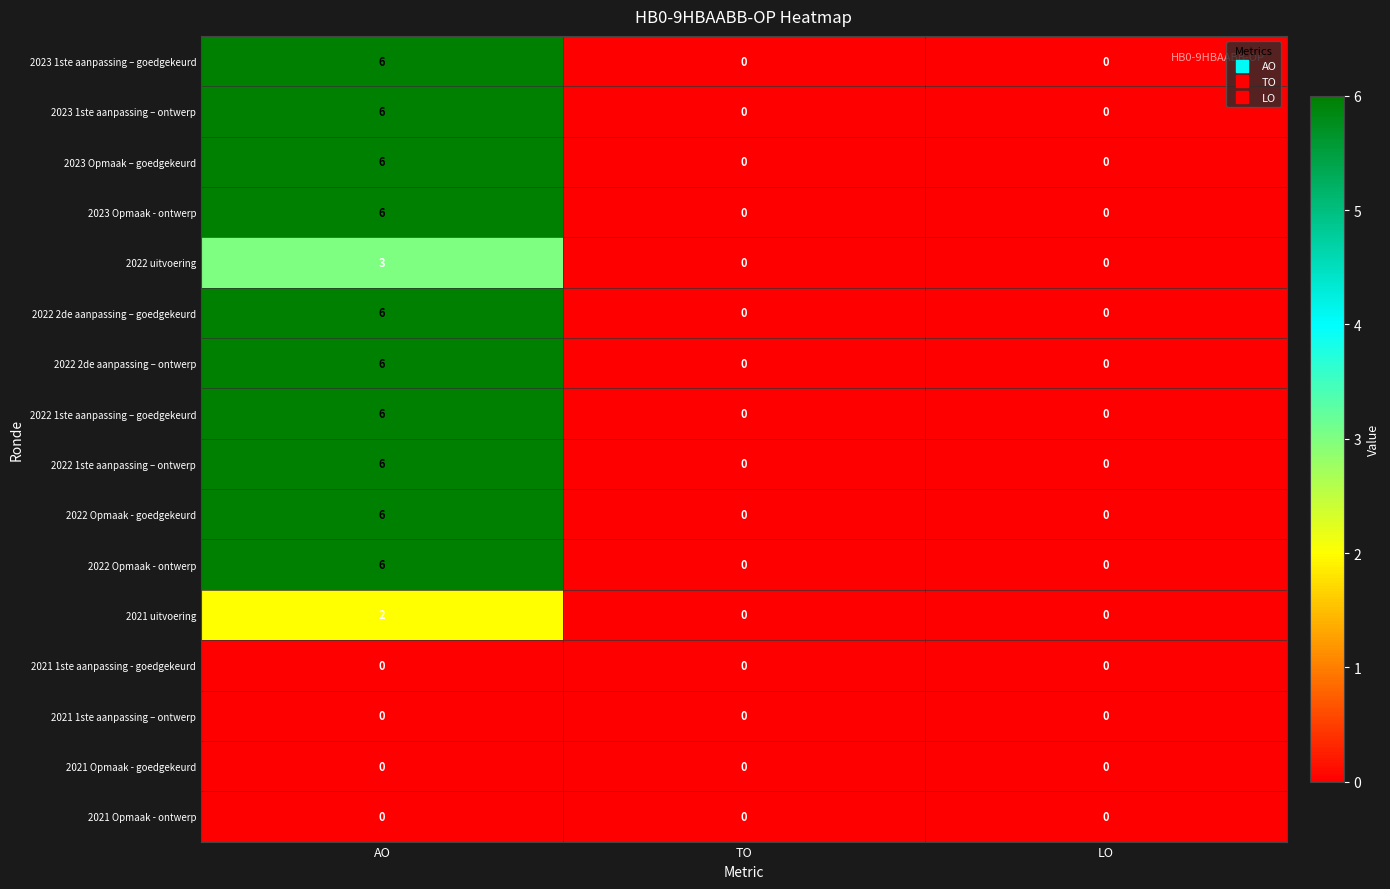

Is it true that 2023 Opmaak – goedgekeurd equals 0 at TO?

True